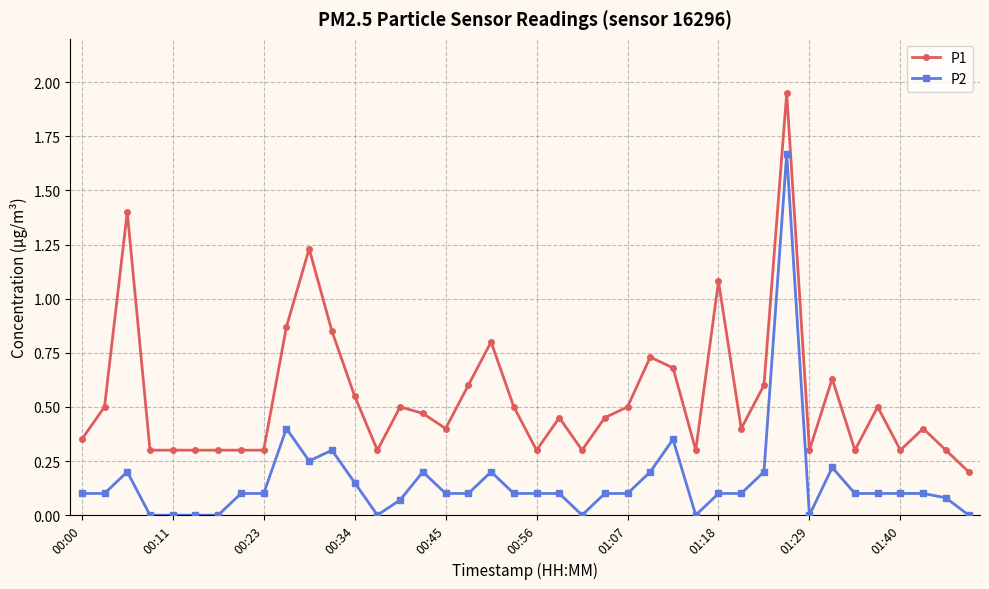

Which series has the largest total across all categories?

P1